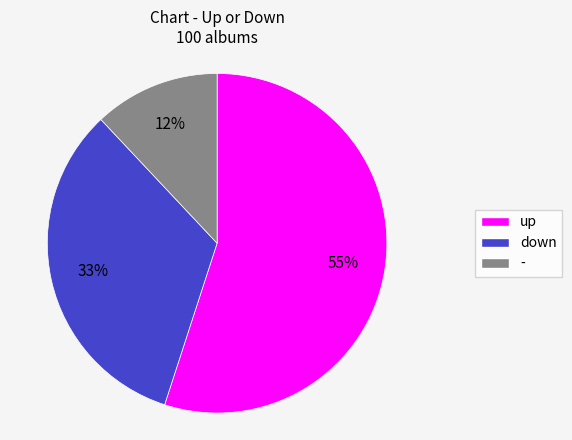

What percentage is the - slice, to the nearest percent?

12%